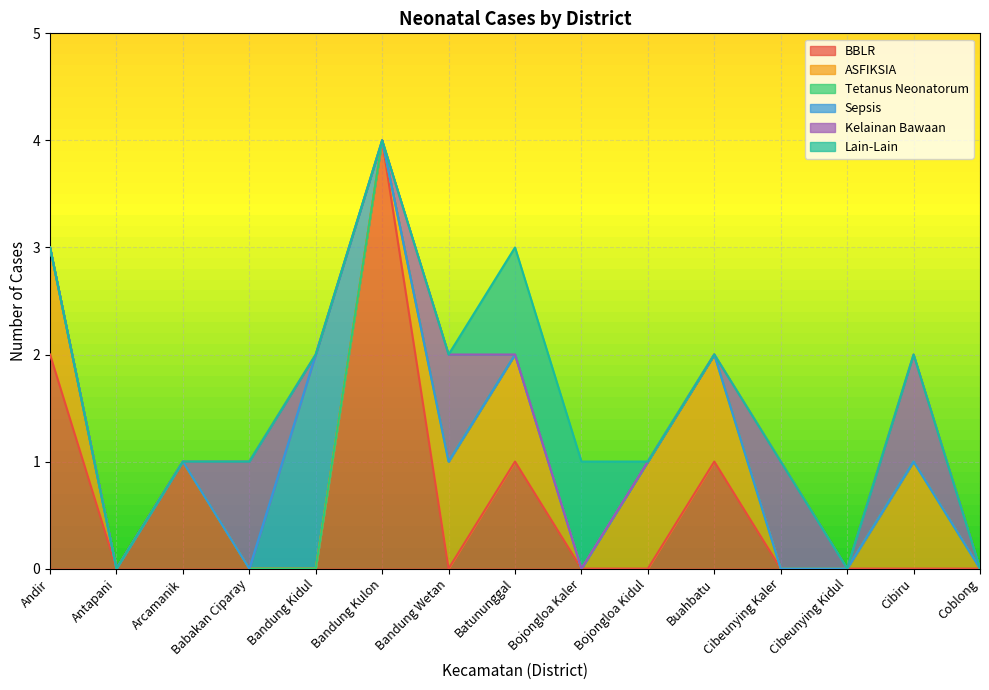

Rank the series at Arcamanik from lowest to highest value.

ASFIKSIA, Tetanus Neonatorum, Sepsis, Kelainan Bawaan, Lain-Lain, BBLR